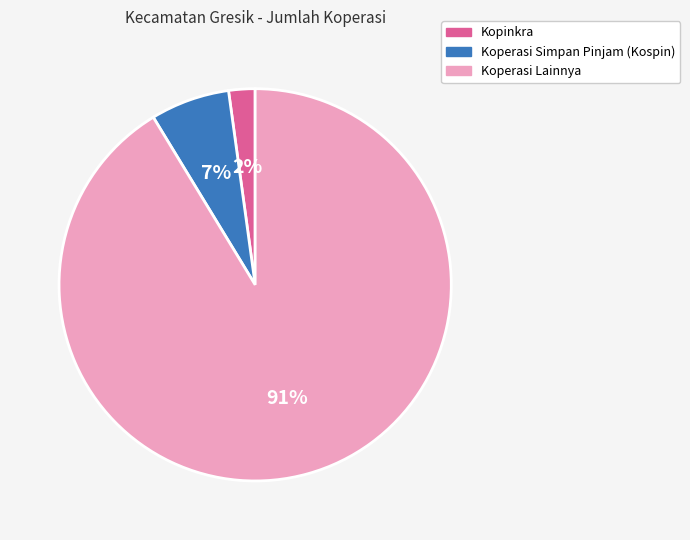

What is the smallest slice in the pie chart?

Kopinkra